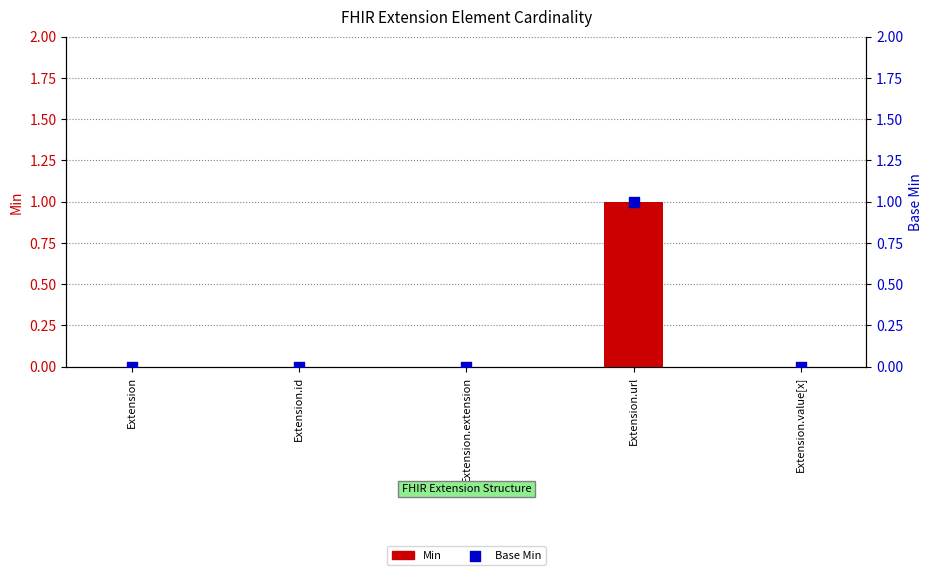

Which series has the widest spread of Y values?

Min